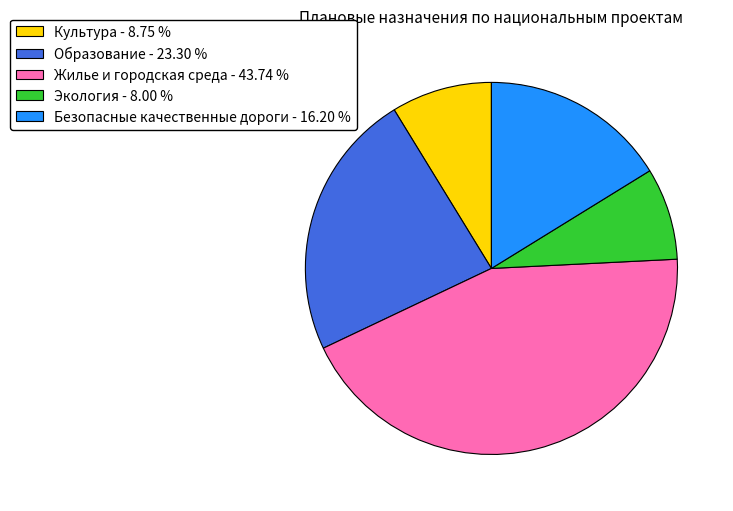

How many slices are in this pie chart?

5